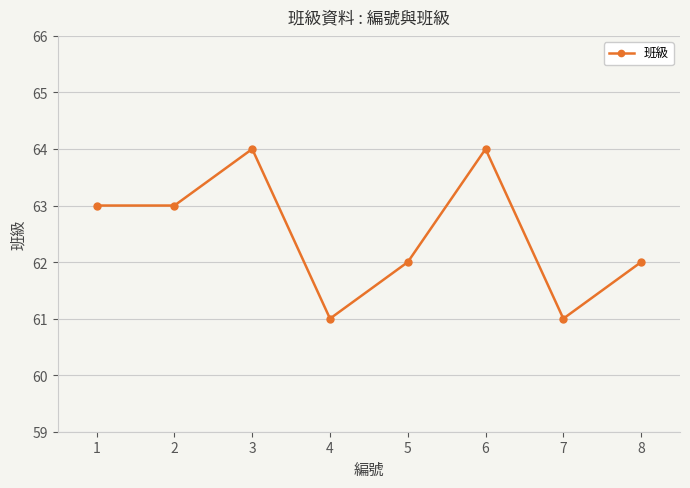

At which category does the data reach its first local peak?

3